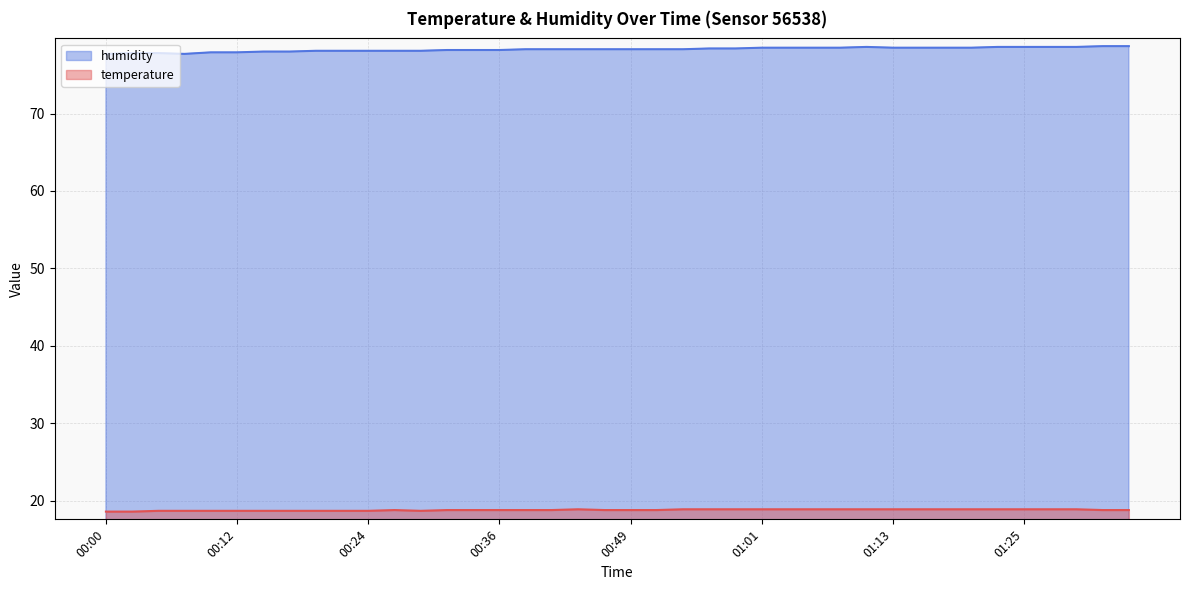

How many series are shown in this chart?

2